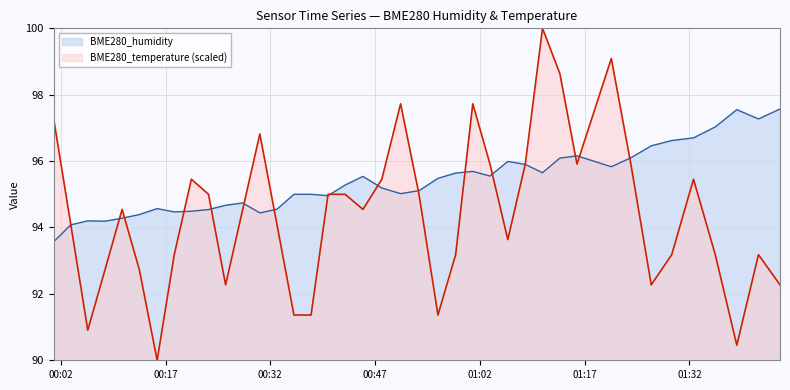

What is the minimum value shown in the chart?

90.0